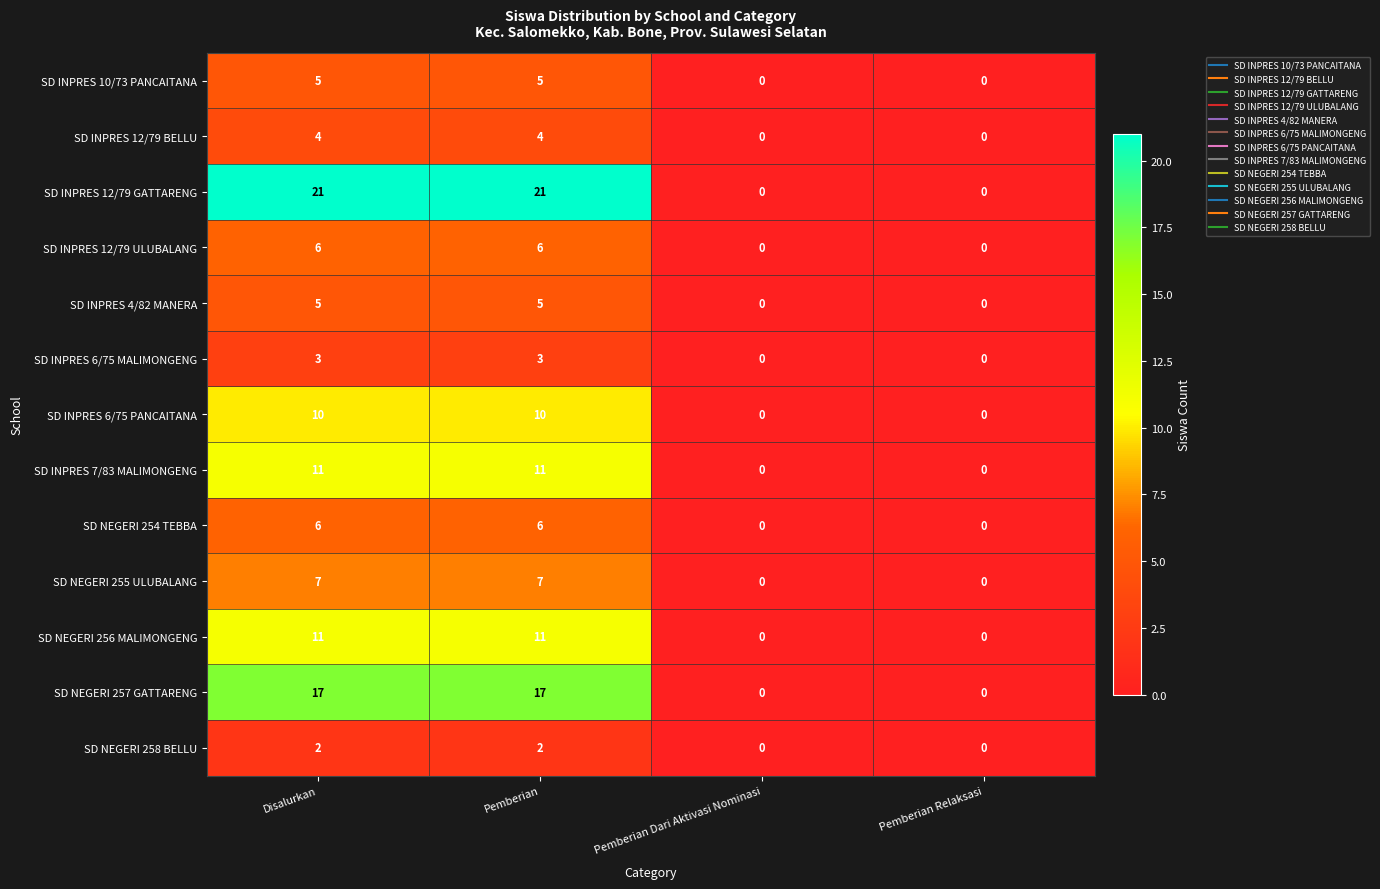

What is the difference between the maximum and minimum values in the SD INPRES 12/79 ULUBALANG series?

6